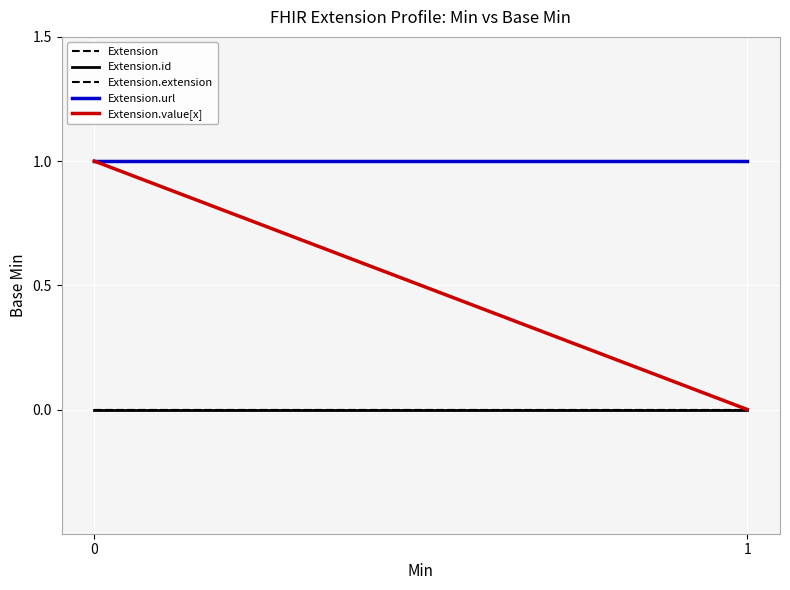

How many categories are shown in the chart?

2